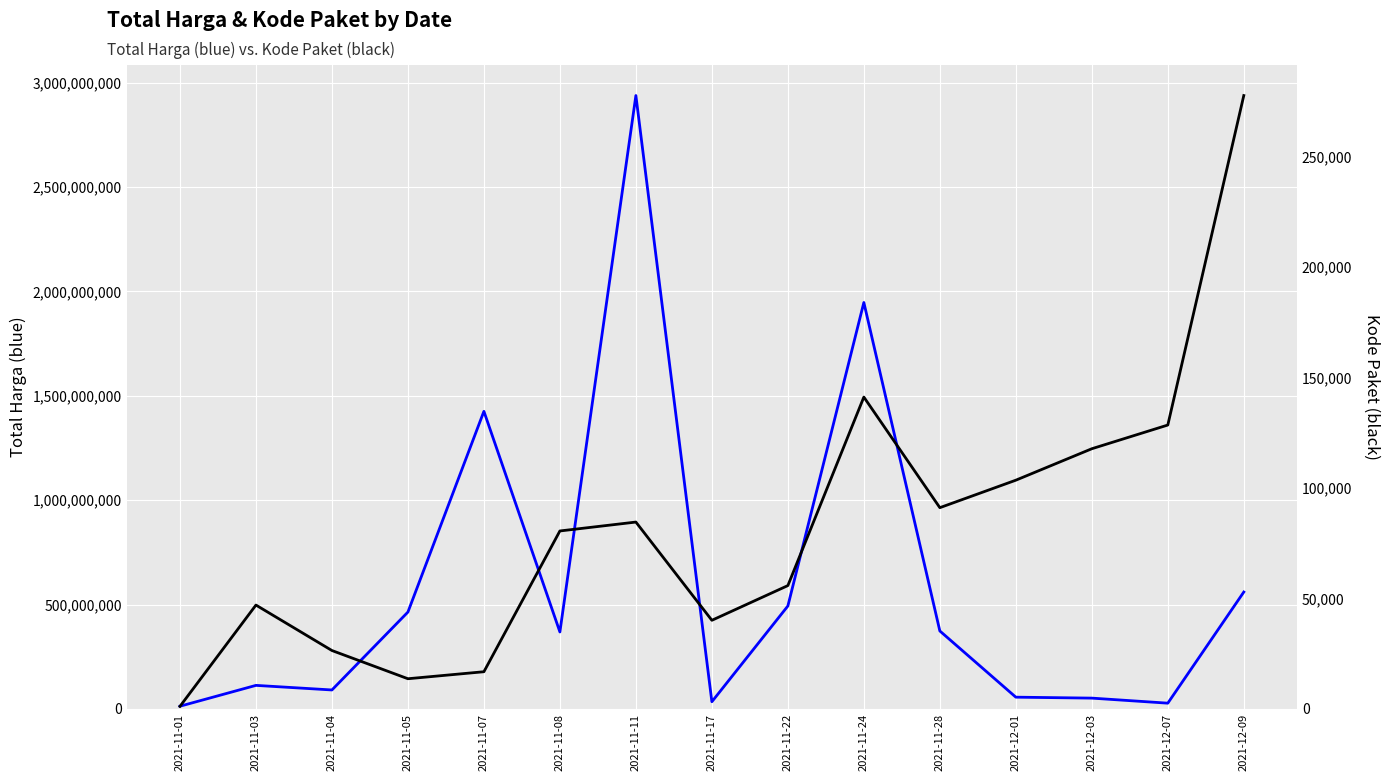

True or false: Kode Paket and Total Harga cross at least once.

False